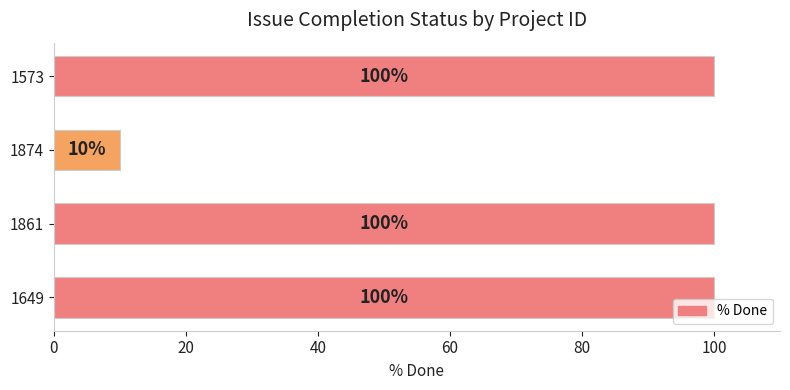

How many bars are there in total?

4